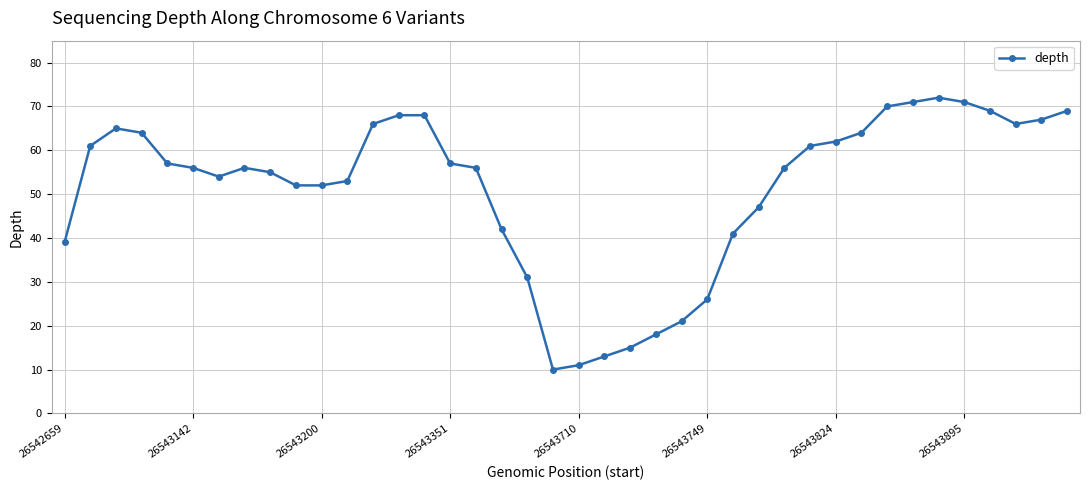

What is the sum of all values?

2052